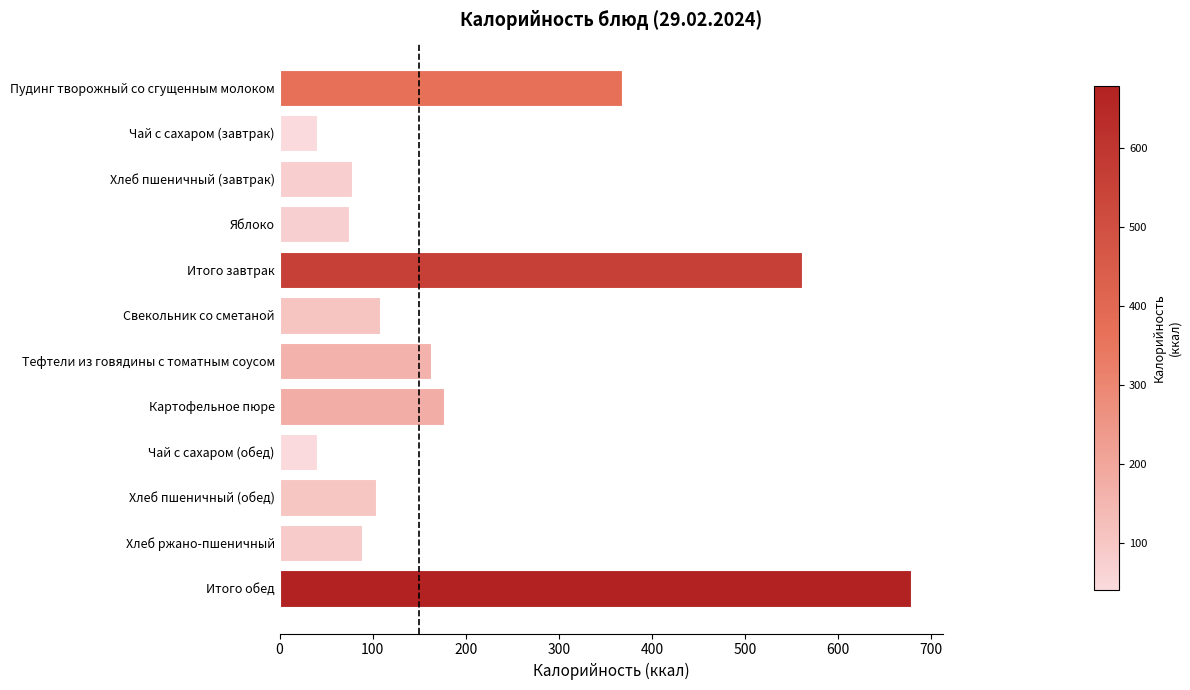

Is it true that the value at Хлеб пшеничный (завтрак) is 23.3?

False